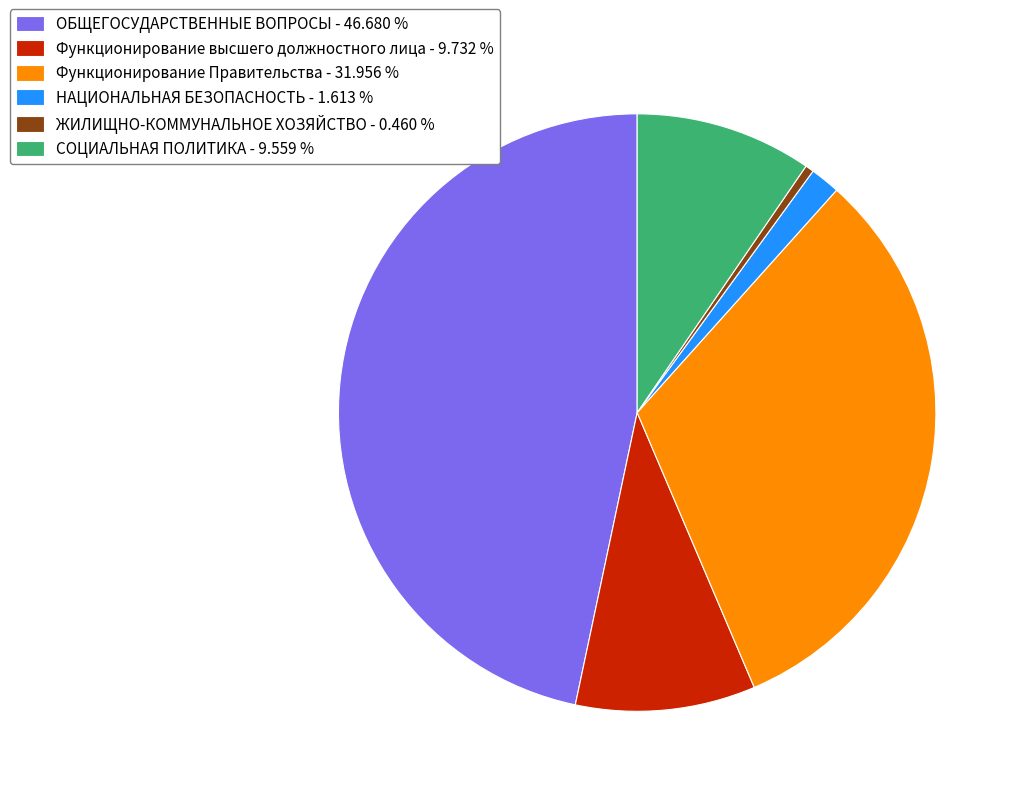

Count the number of slices in the pie.

6